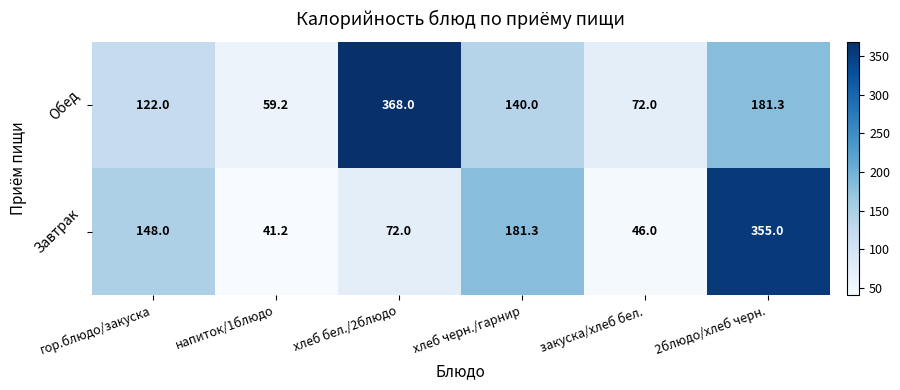

What is the sum of all Обед values?

942.5